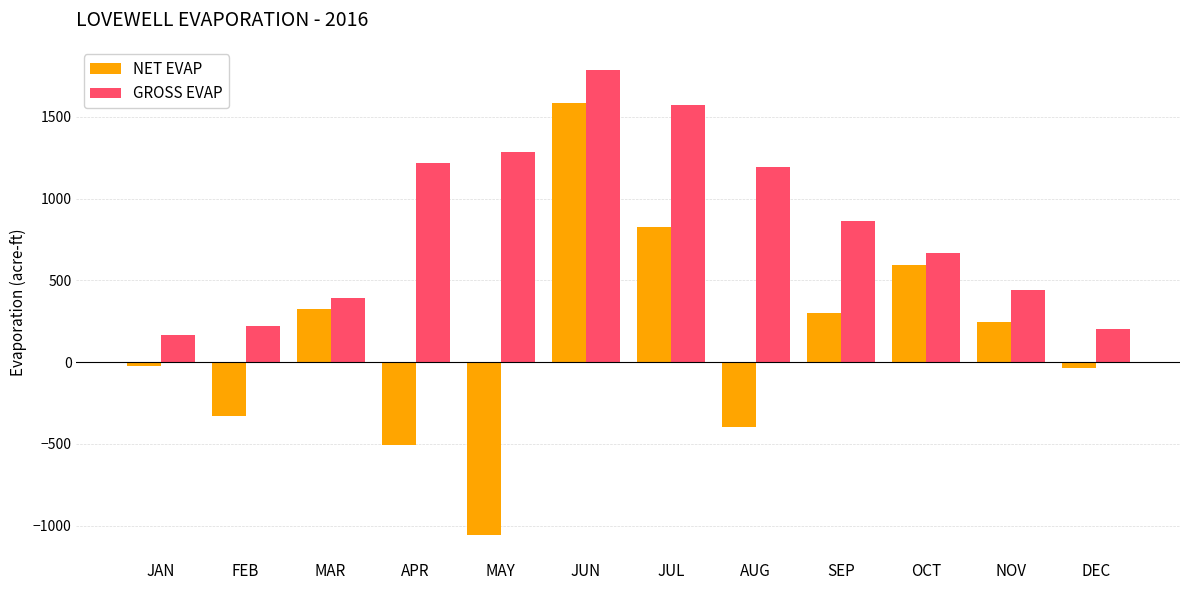

What is the approximate value of NET EVAP at NOV?

244.8